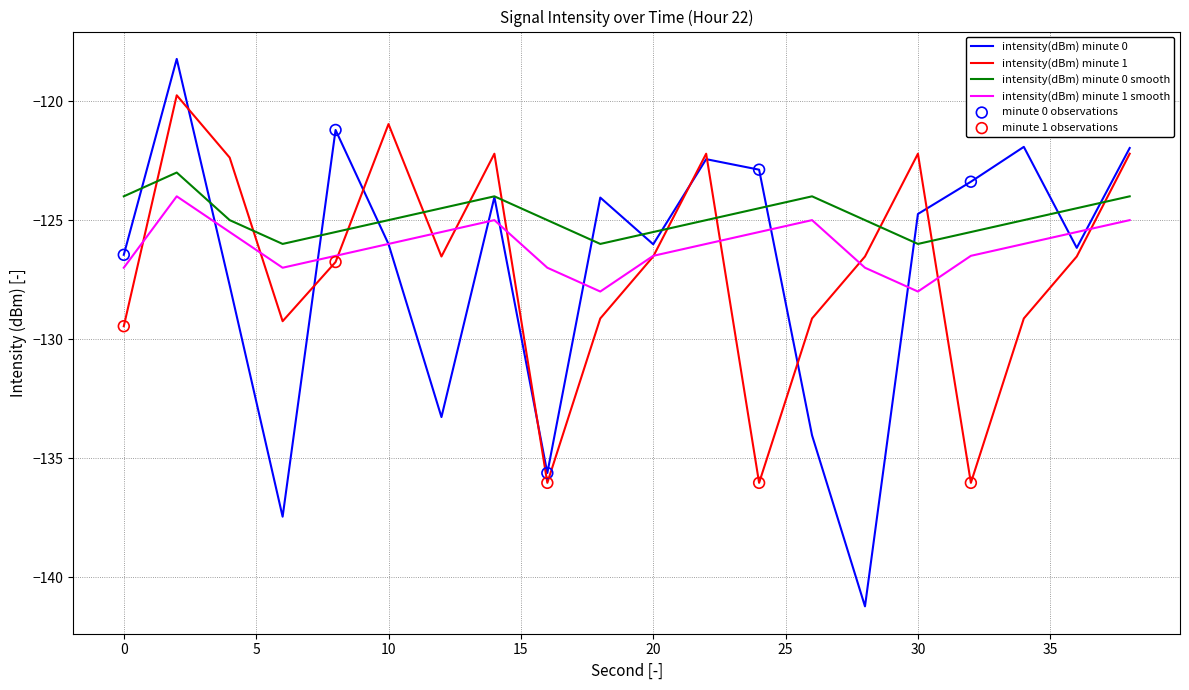

Which series has the widest spread of values?

intensity(dBm) minute 0